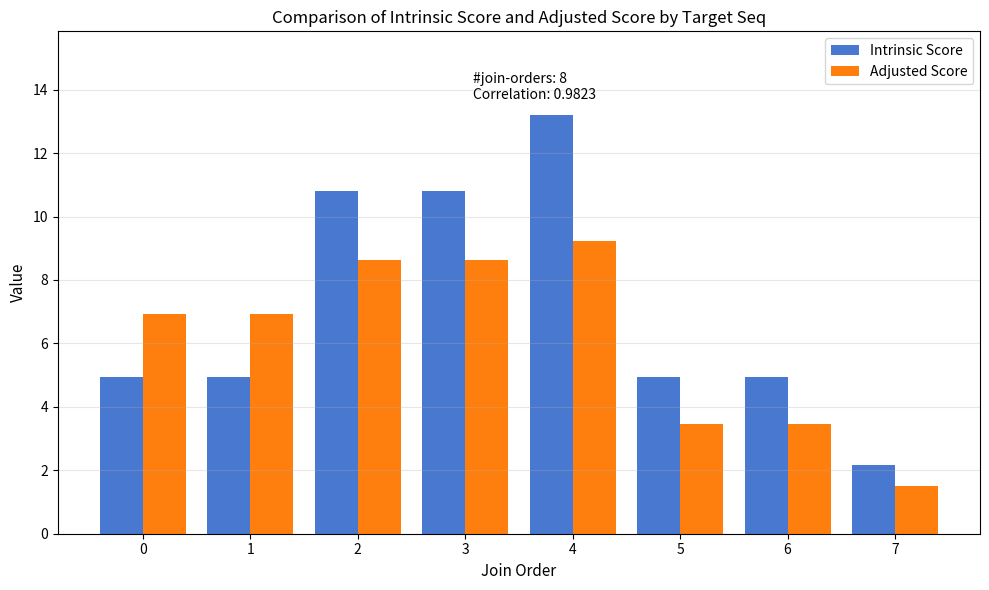

Reading right to left, what are all the values shown in this chart?

Intrinsic Score: 7=2.2	6=5.0	5=5.0	4=13.2	3=10.8	2=10.8	1=5.0	0=5.0
Adjusted Score: 7=1.5	6=3.5	5=3.5	4=9.2	3=8.6	2=8.6	1=6.9	0=6.9